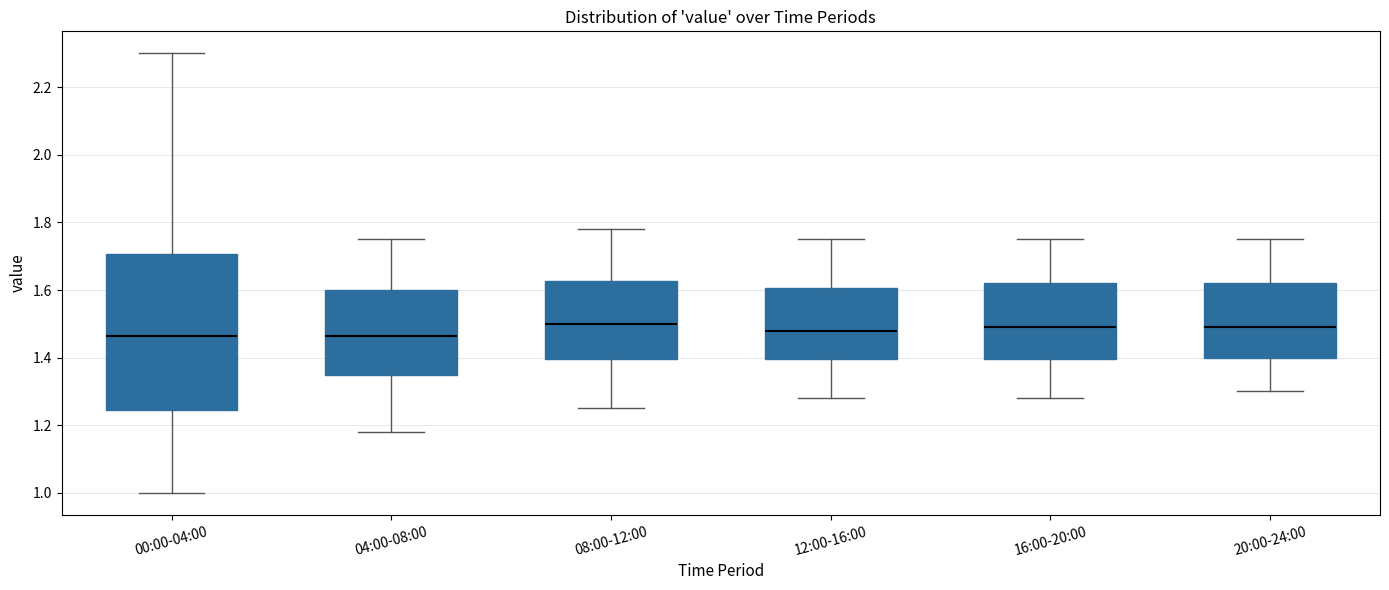

Reading left to right, read every box against the y-axis: the position of its median line, the range the box covers, and the ends of its whiskers. The values are not printed on the chart, so give them approximately, as read against the axis.

00:00-04:00: median 1.46, box 1.24 to 1.70, whiskers 1.00 to 2.30
04:00-08:00: median 1.46, box 1.36 to 1.60, whiskers 1.18 to 1.76
08:00-12:00: median 1.50, box 1.40 to 1.62, whiskers 1.26 to 1.78
12:00-16:00: median 1.48, box 1.40 to 1.60, whiskers 1.28 to 1.76
16:00-20:00: median 1.50, box 1.40 to 1.62, whiskers 1.28 to 1.76
20:00-24:00: median 1.50, box 1.40 to 1.62, whiskers 1.30 to 1.76